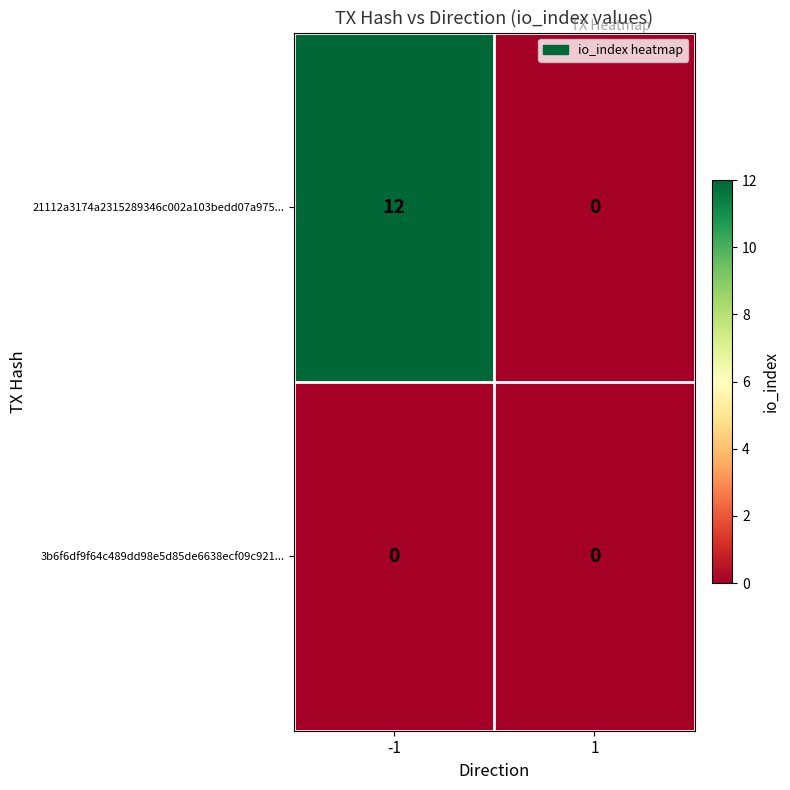

Which series has the largest range (max minus min)?

21112a3174a2315289346c002a103bedd07a975...